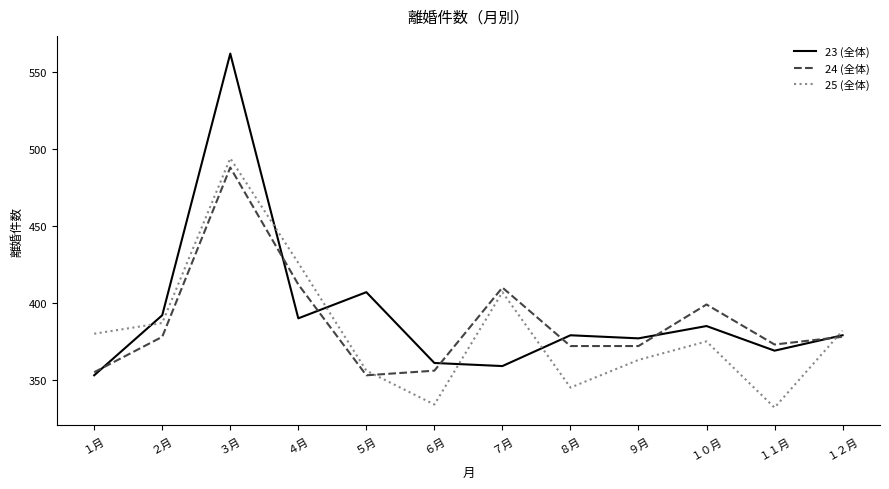

What is the difference between the highest and lowest values at ３月?

74